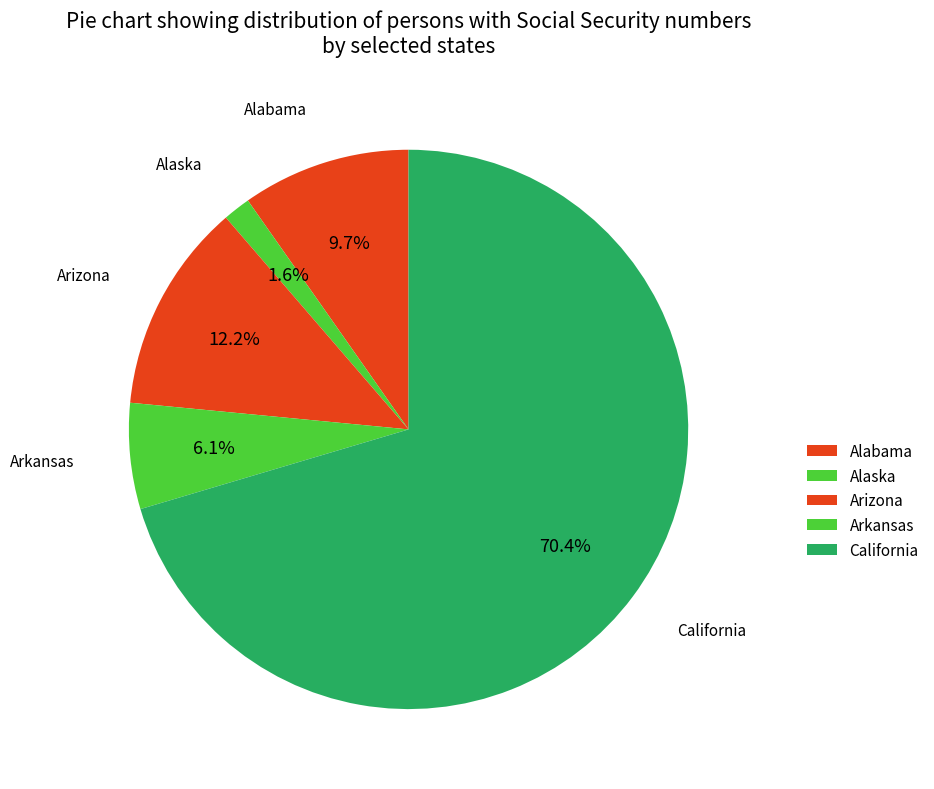

How many slices are in this pie chart?

5